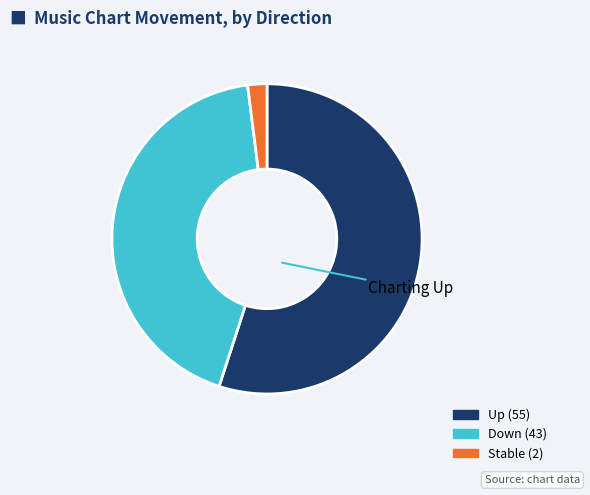

Count the number of slices in the pie.

3